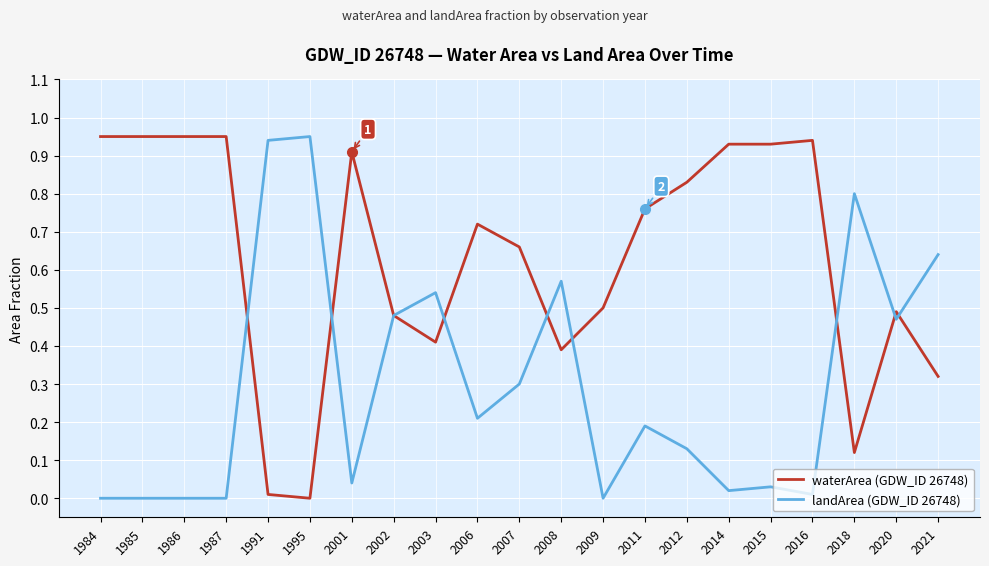

True or false: waterArea (GDW_ID 26748) has a value of 0.9 at 1987.

True